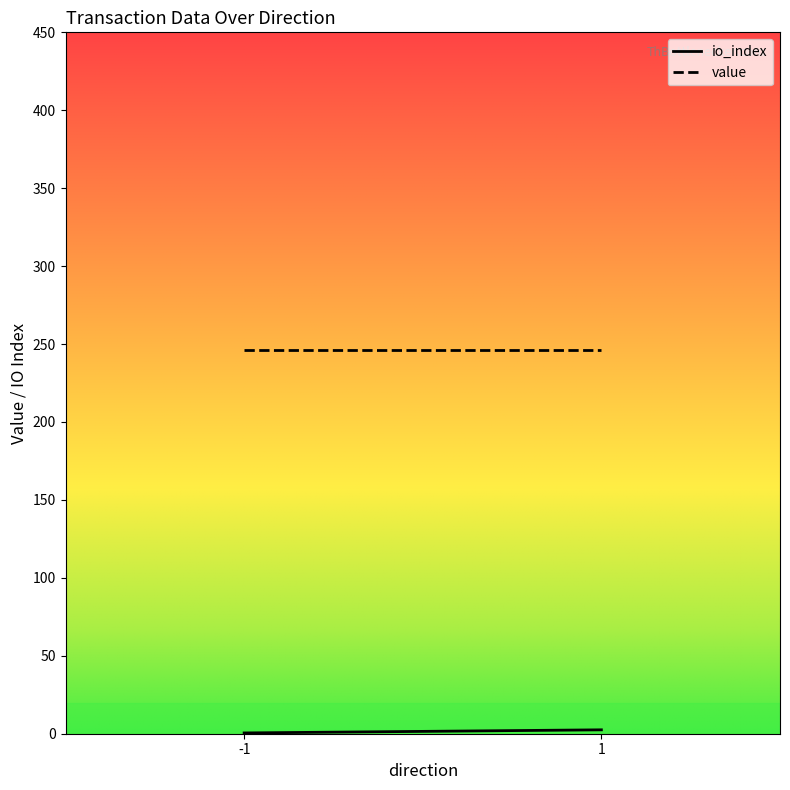

What is the sum of all io_index values?

6.0